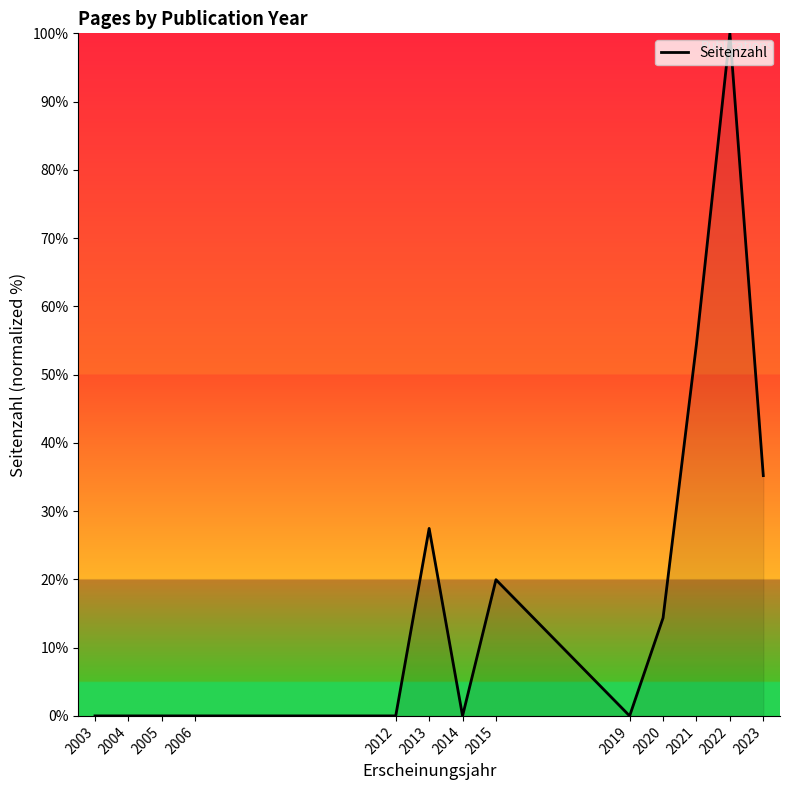

What is the difference between the maximum and minimum values?

100.0